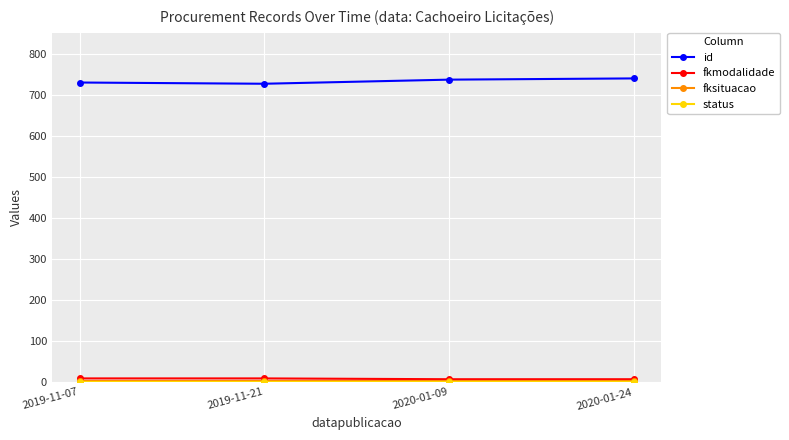

At how many categories does at least one series exceed 113?

4